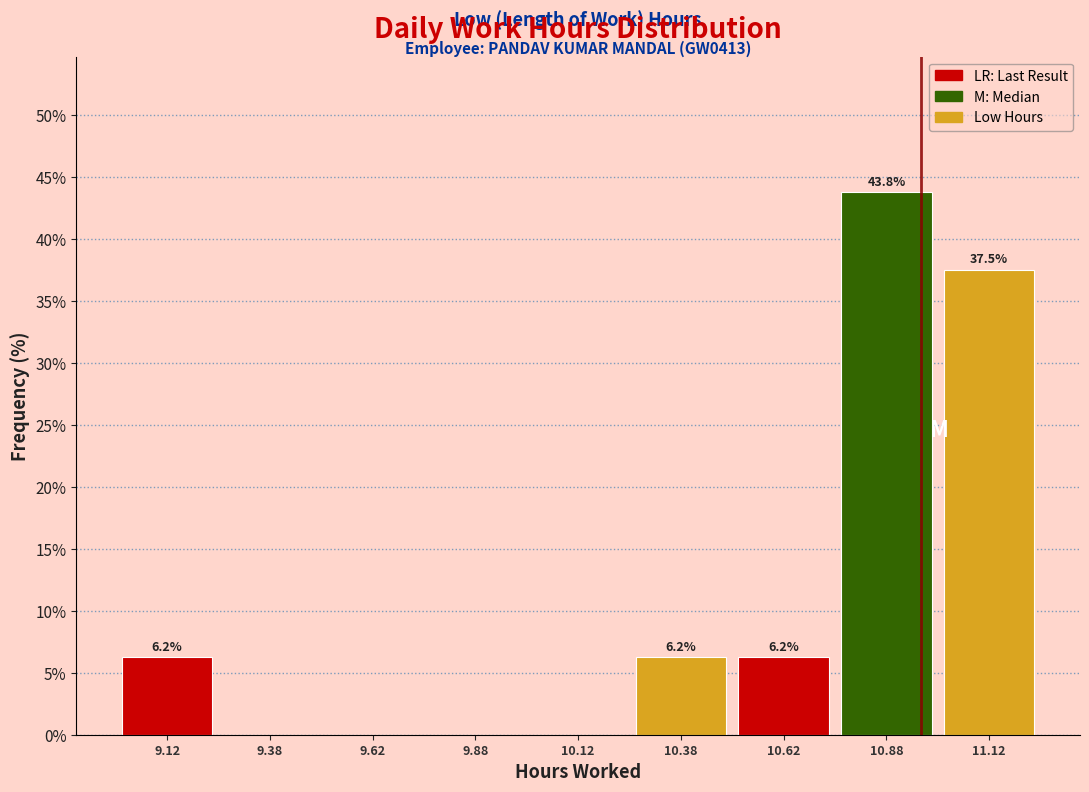

Over which range of the x-axis is the bar tallest?

10.75 to 11.00